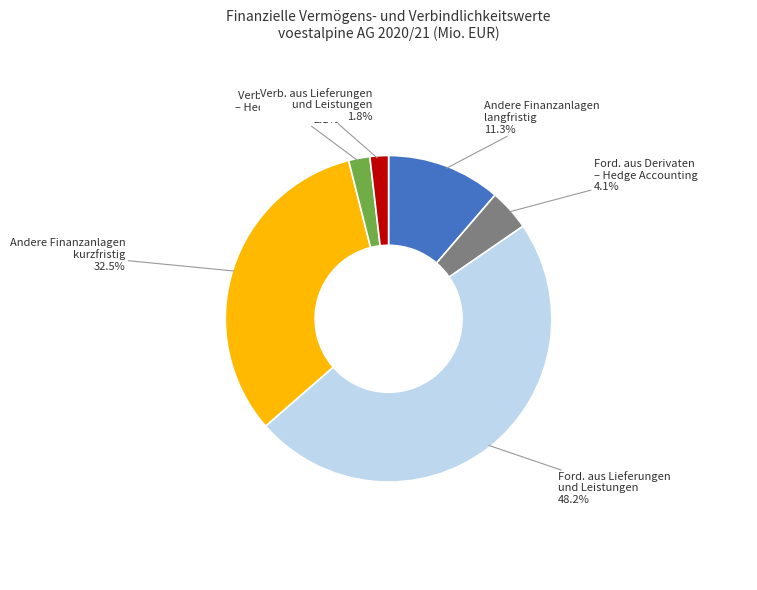

Is there a majority slice in this chart?

No